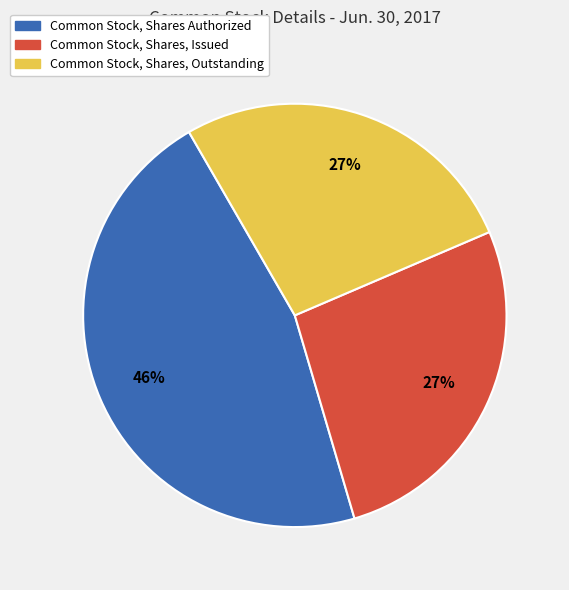

Between Common Stock, Shares, Issued and Common Stock, Shares Authorized, which is larger?

Common Stock, Shares Authorized